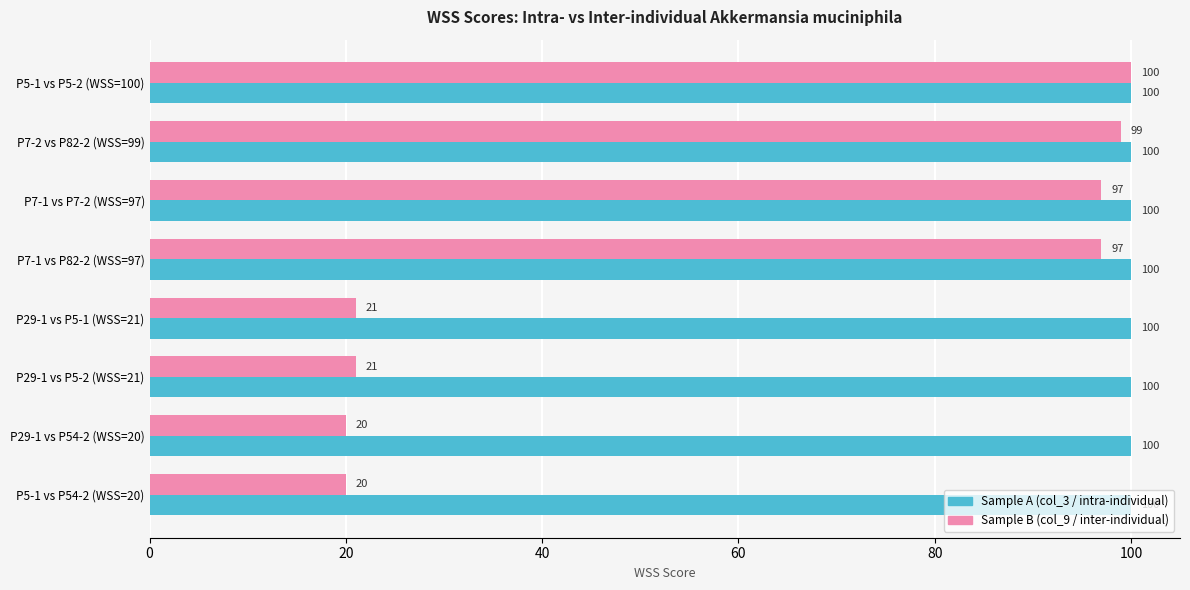

True or false: Sample A (col_3 / intra-individual) has a value of 100 at P29-1 vs P5-2 (WSS=21).

True